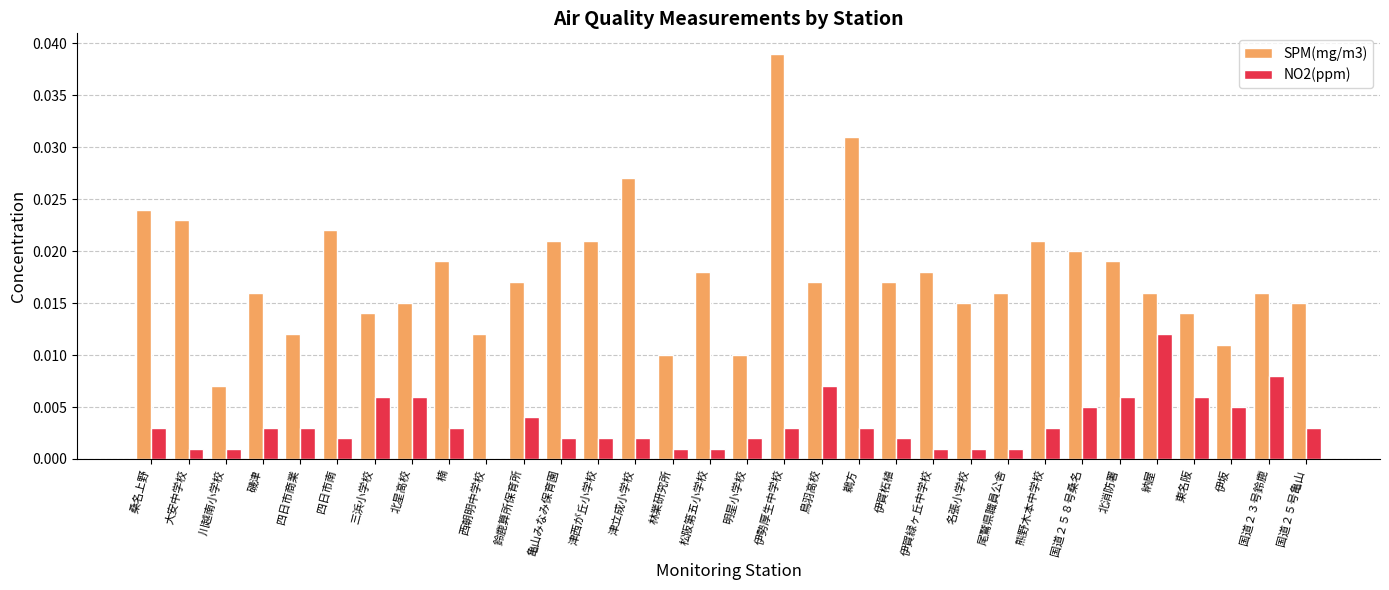

At which label is NO2(ppm) closest to 0?

西朝明中学校